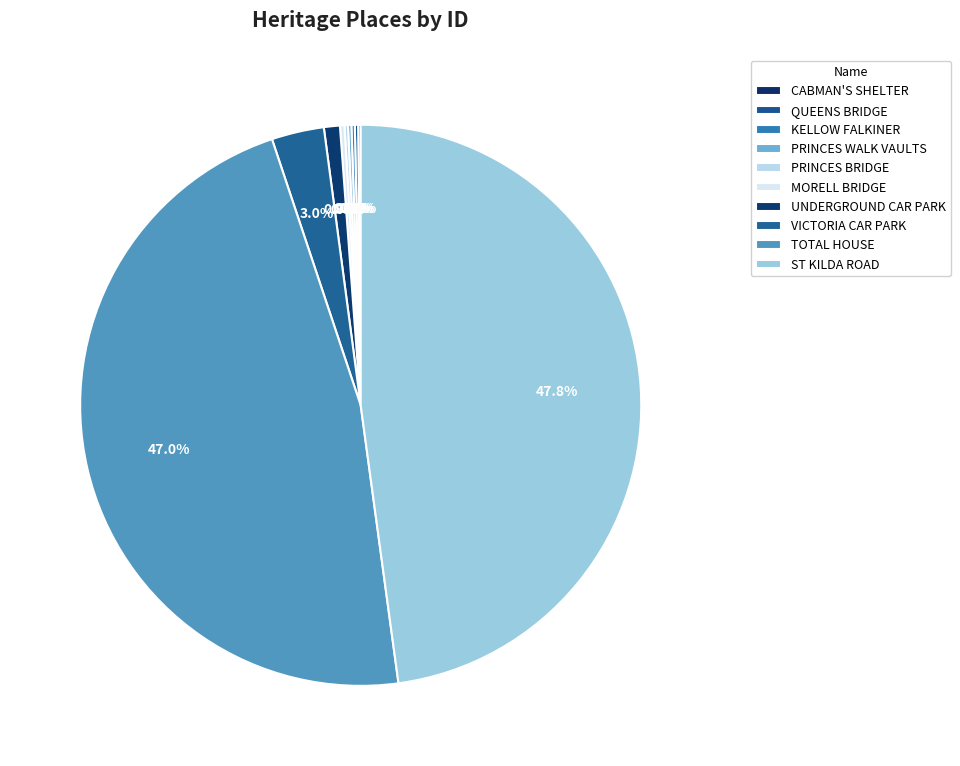

How many slices are in this pie chart?

10